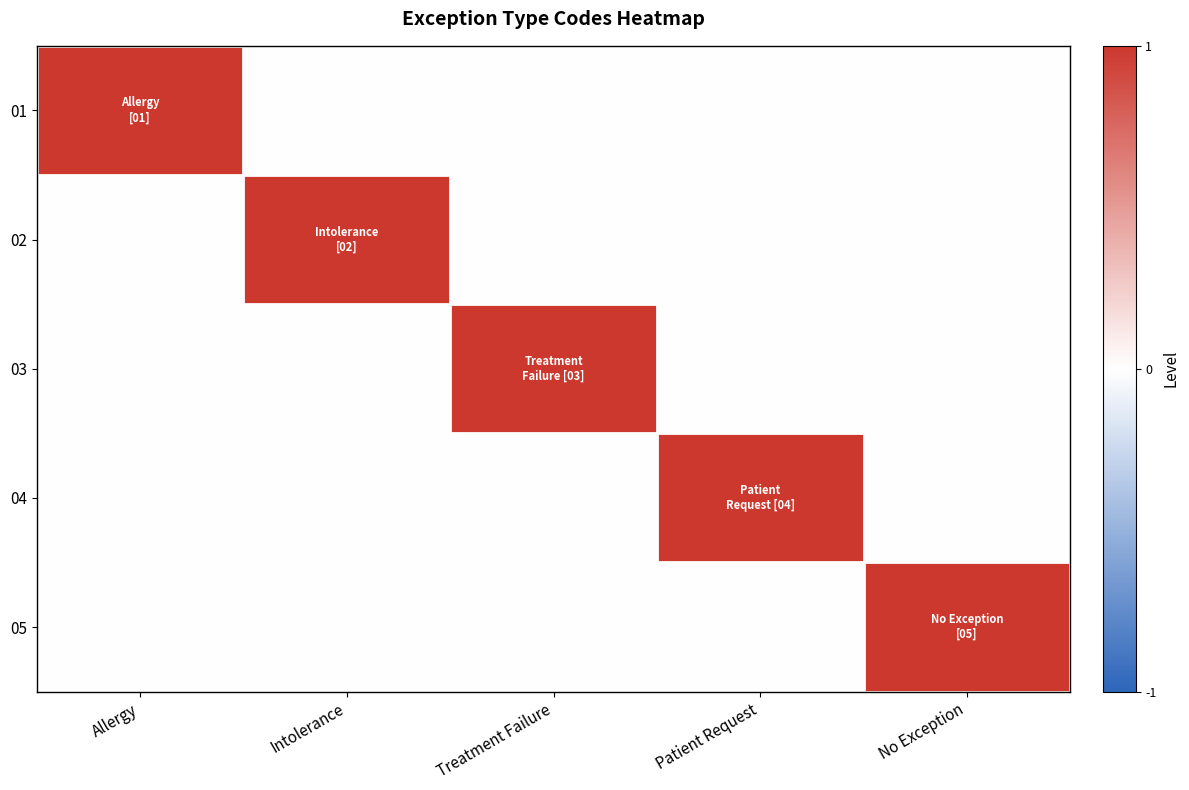

Between Intolerance and Patient Request, which is larger?

Intolerance